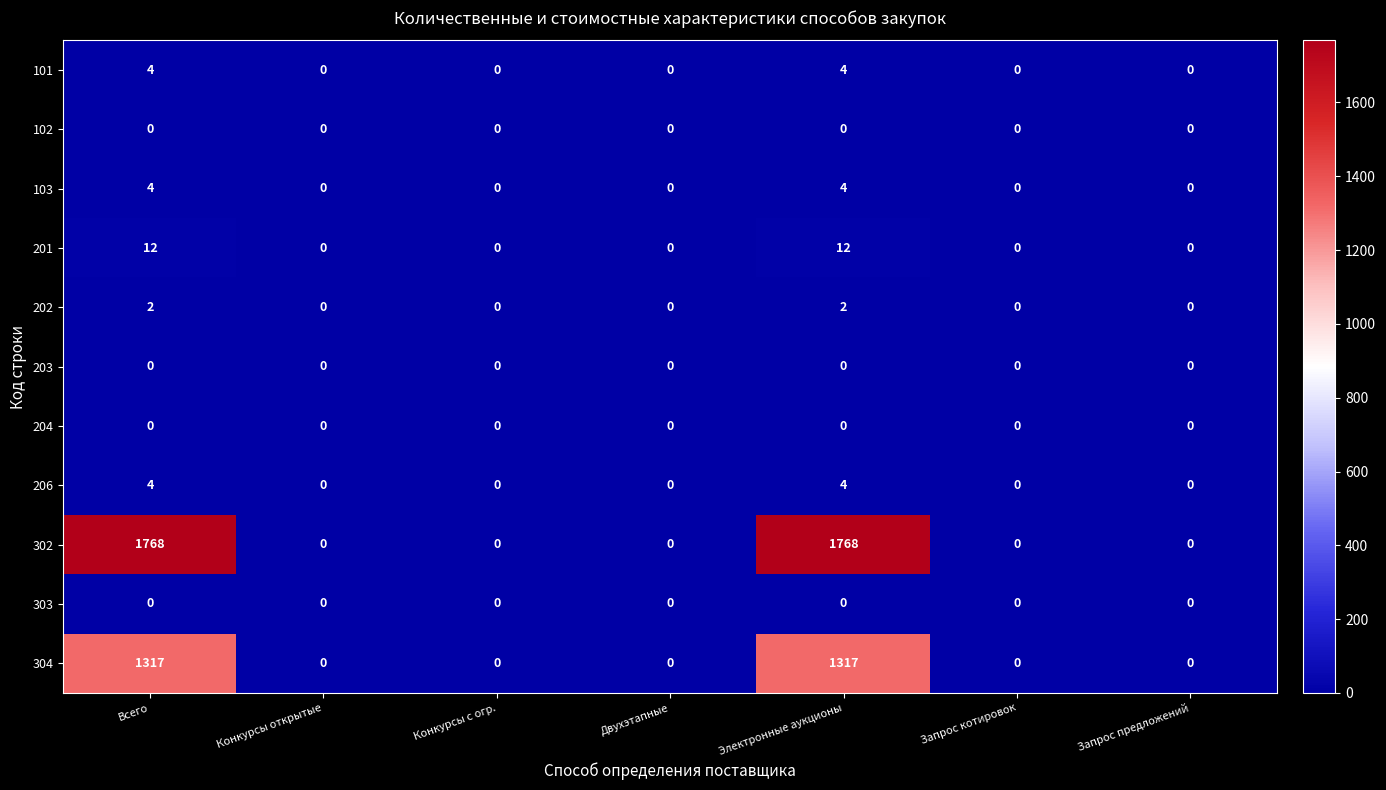

Which series has the largest total across all categories?

302